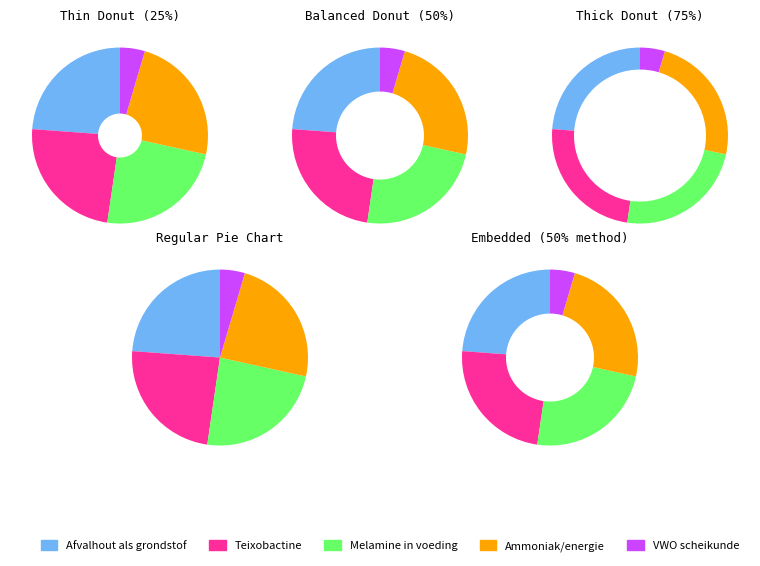

Combined, do Teixobactine and Ammoniak en energie uit afvalwater account for over 50%?

No